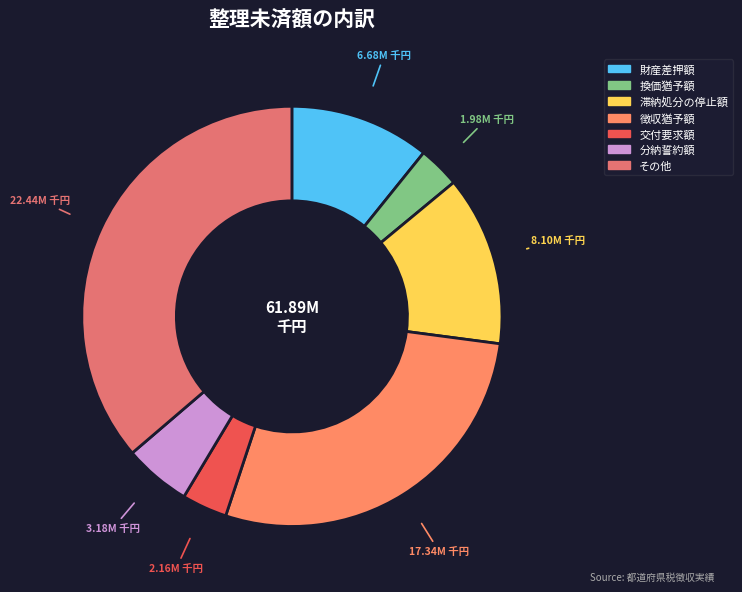

To the nearest percent, what is the difference between the 分納誓約額 and 滞納処分の停止額 slice percentages?

8%